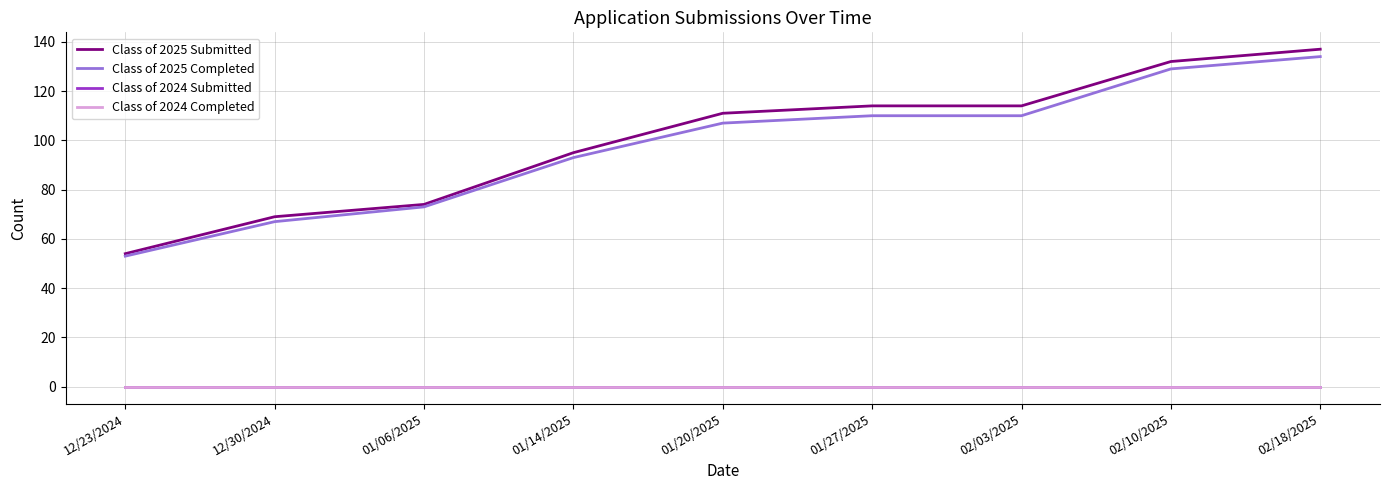

Does the chart display data point markers on the line(s)?

No